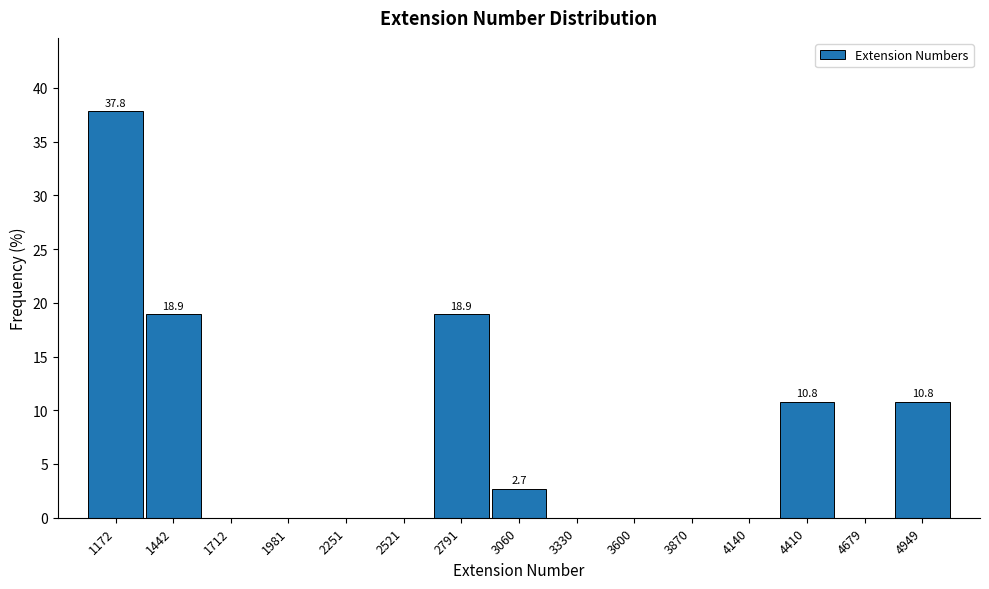

Which range on the x-axis has the tallest bar?

1050 to 1300